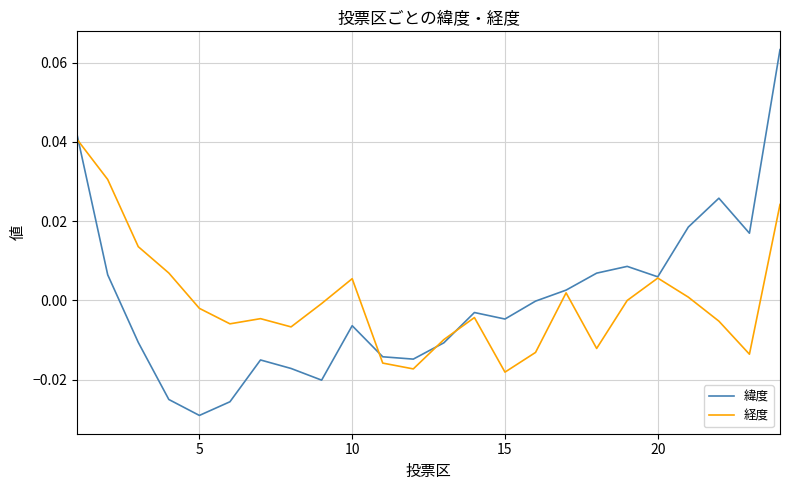

Rank the series by their maximum value, from lowest to highest.

経度, 緯度